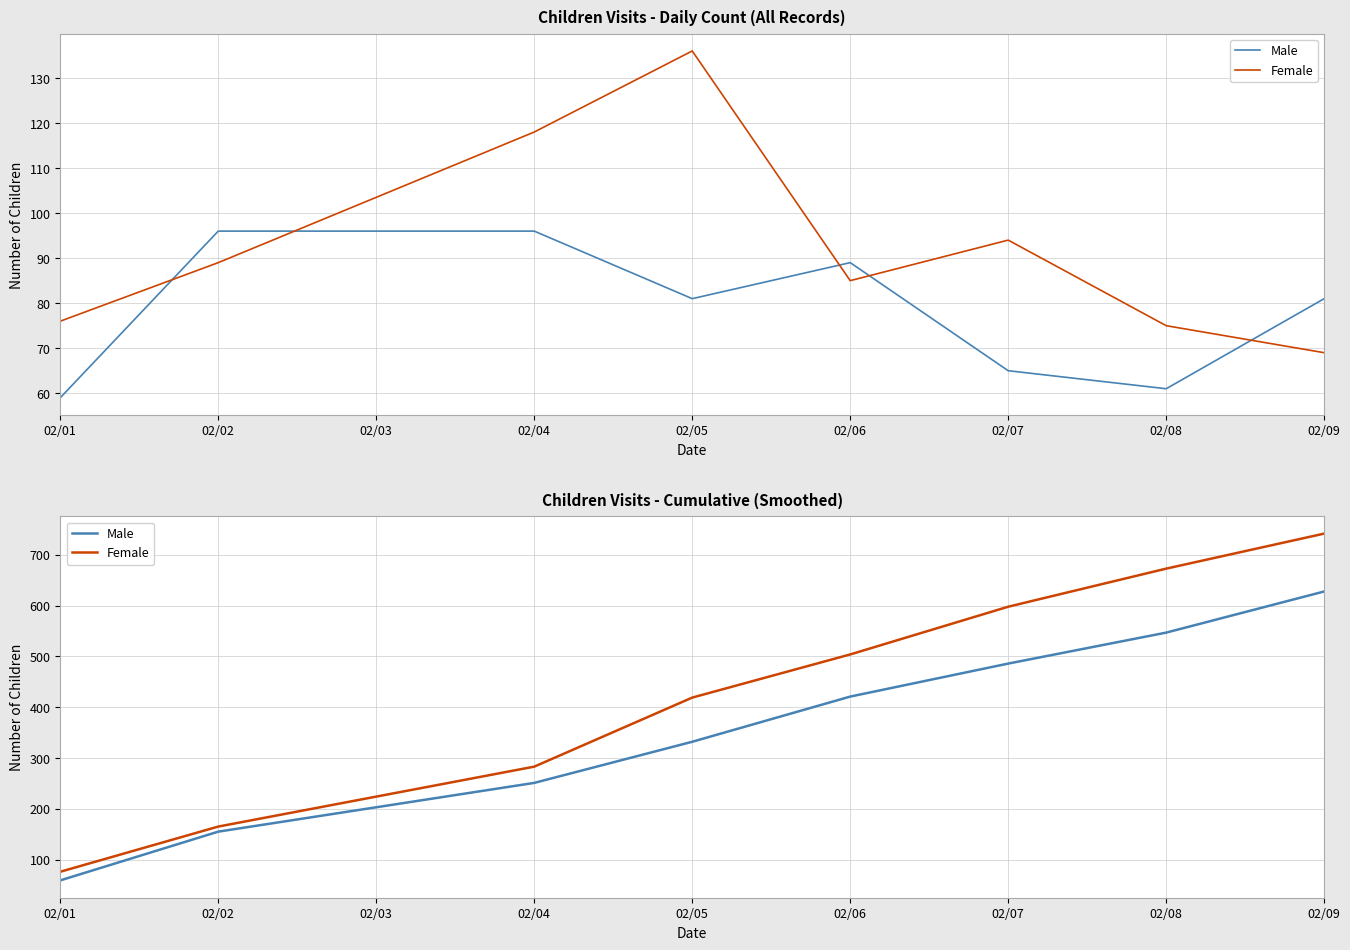

What is the difference between the maximum and minimum values in the Female series?

666